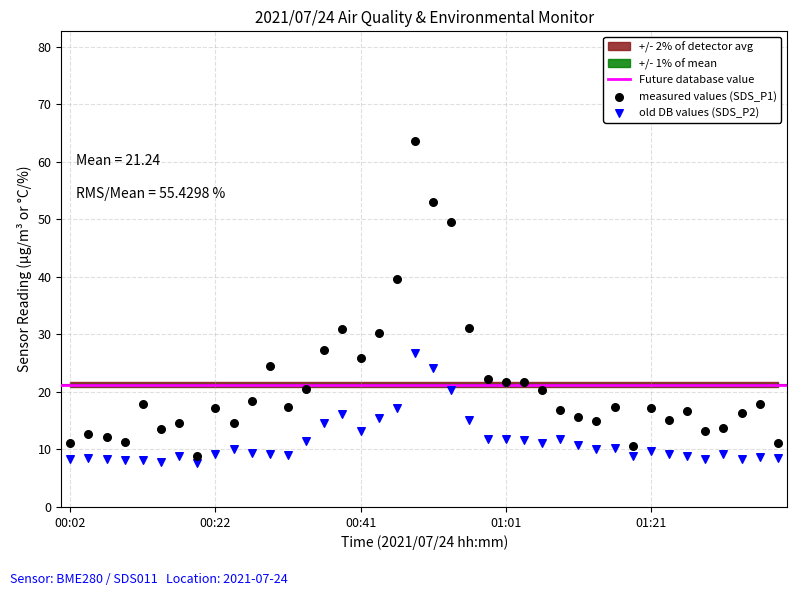

Which series reaches the minimum Y coordinate?

old DB values (SDS_P2)